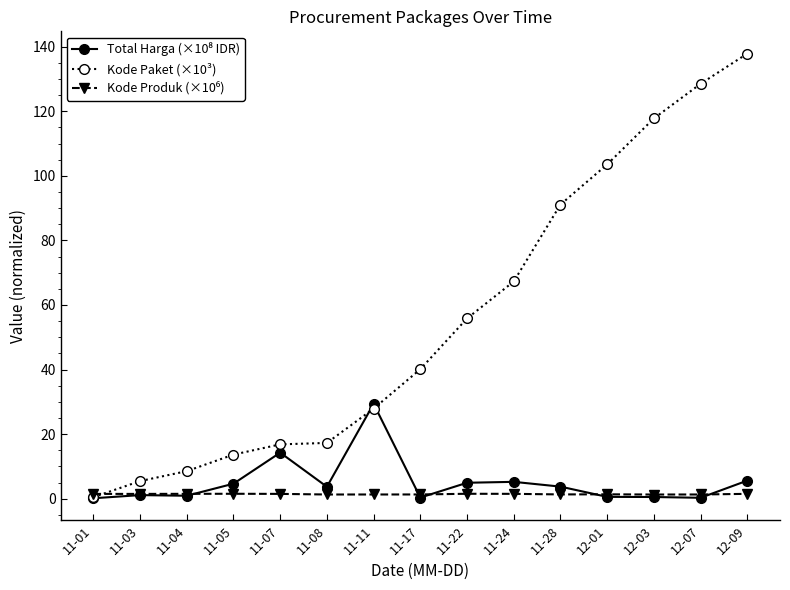

What is the difference between the highest and lowest values at 11-22?

54.3